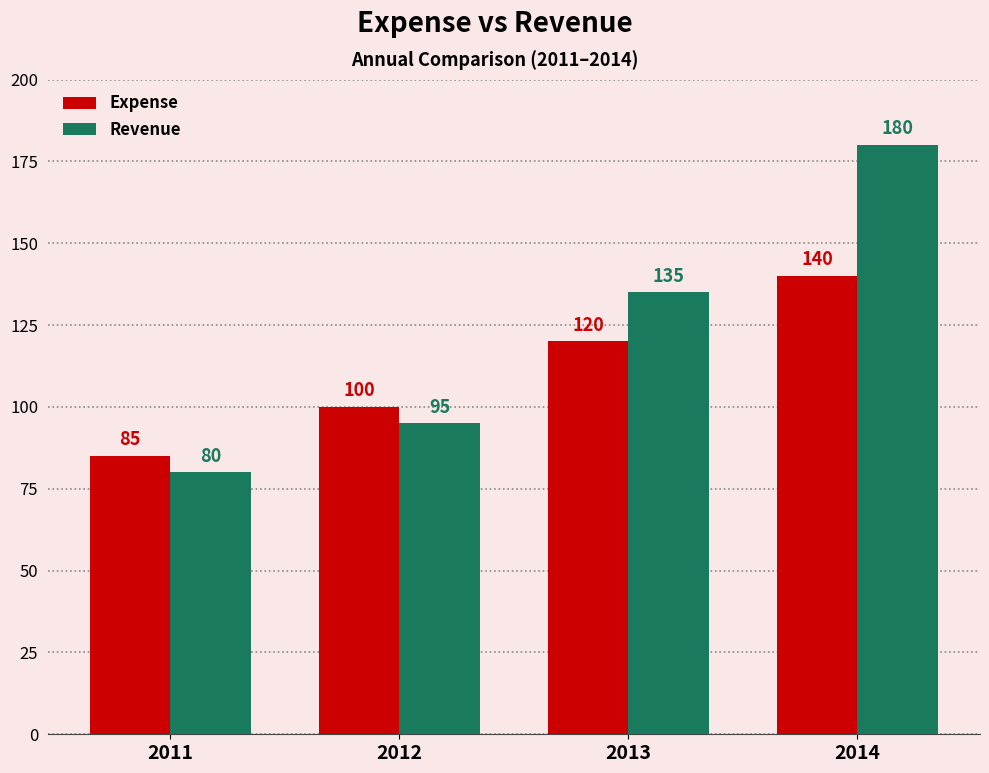

At how many categories does at least one series exceed 144?

1